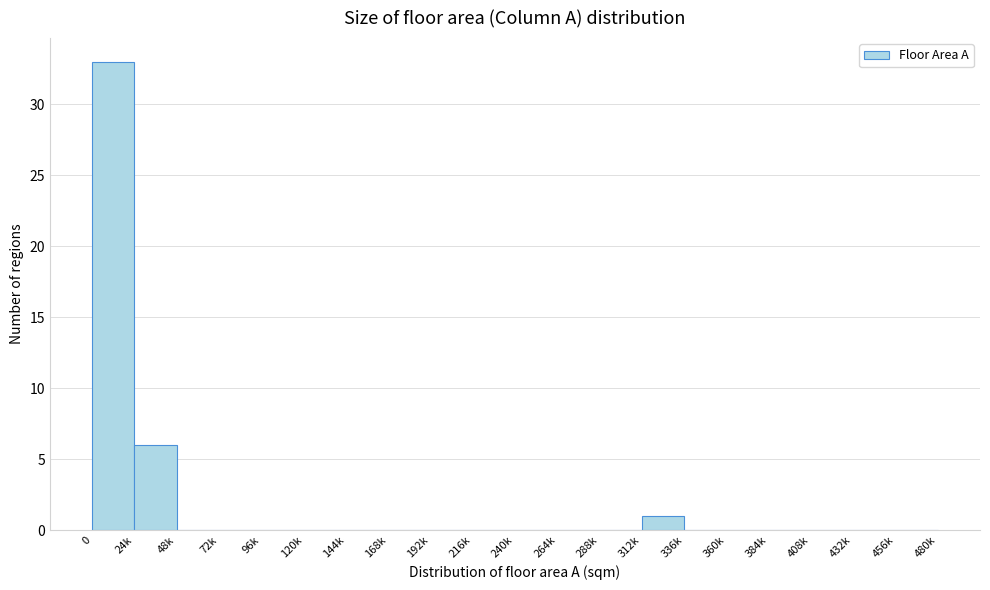

Reading right to left, what are all the values shown in this chart?

456k=0	432k=0	408k=0	384k=0	360k=0	336k=0	312k=1	288k=0	264k=0	240k=0	216k=0	192k=0	168k=0	144k=0	120k=0	96k=0	72k=0	48k=0	24k=6	0=33